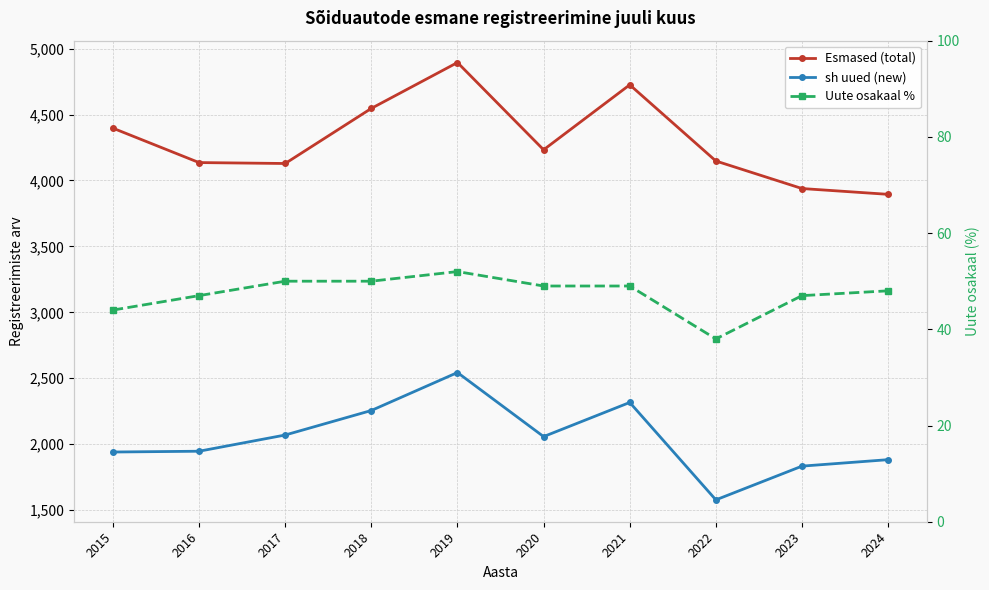

Is it true that sh uued (new) equals 2543 at 2019?

True